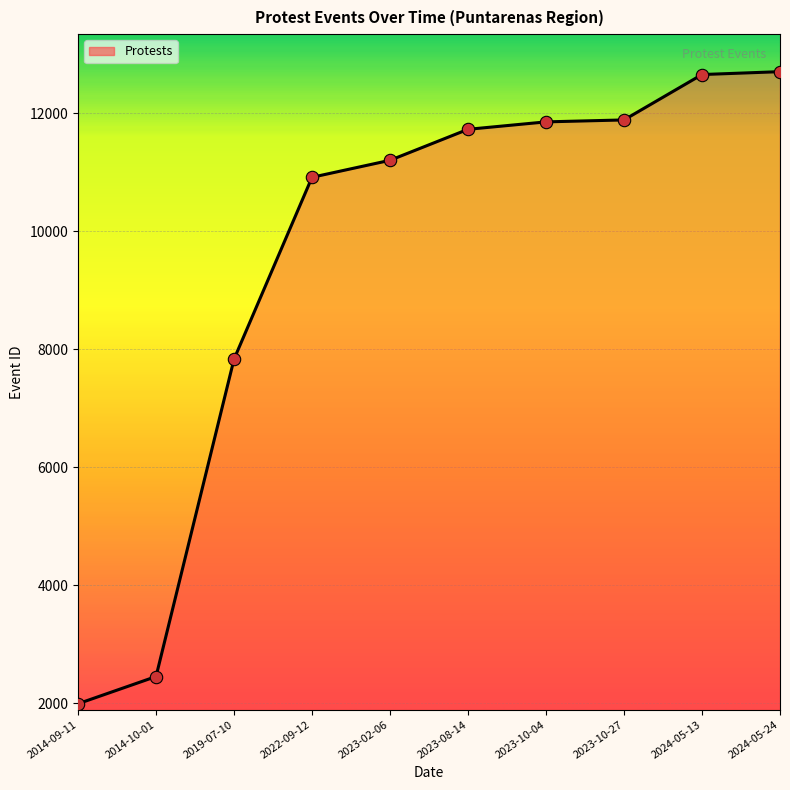

Which has a higher value, 2019-07-10 or 2014-10-01?

2019-07-10